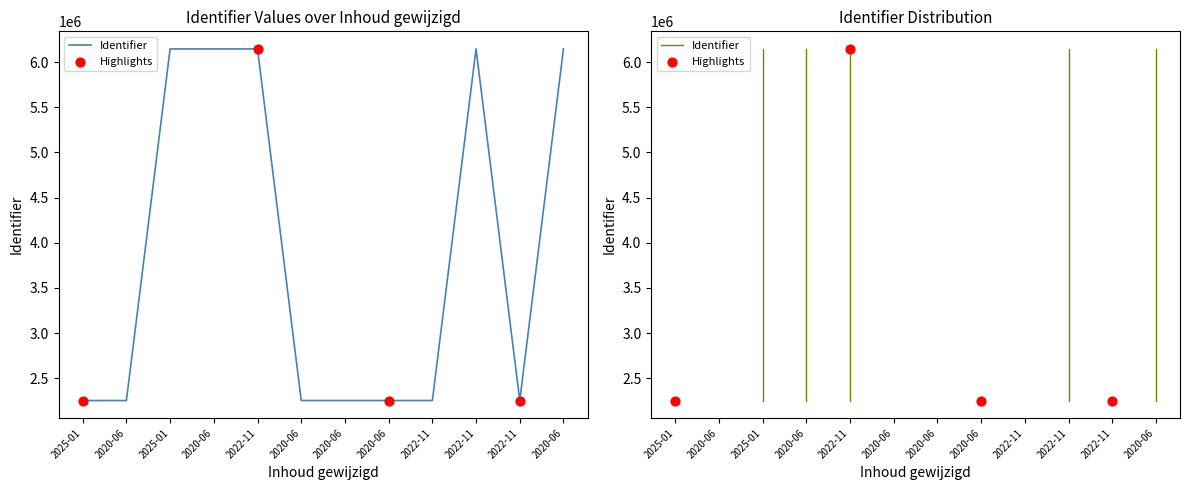

Which has a higher value, 2020-06 or 2025-01?

2020-06